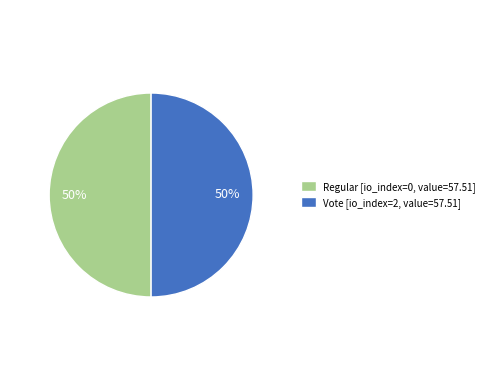

Combined, do Regular and Vote account for over 50%?

Yes